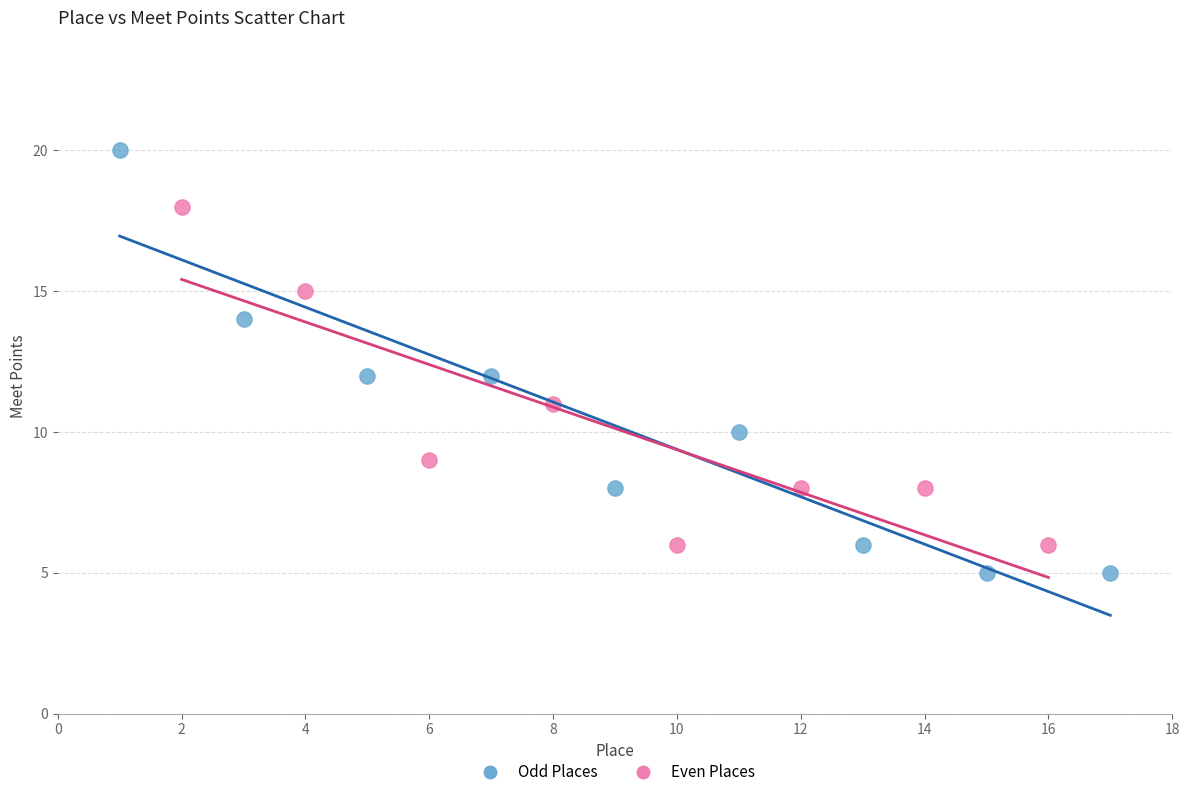

Which series reaches the minimum Y coordinate?

Odd Places